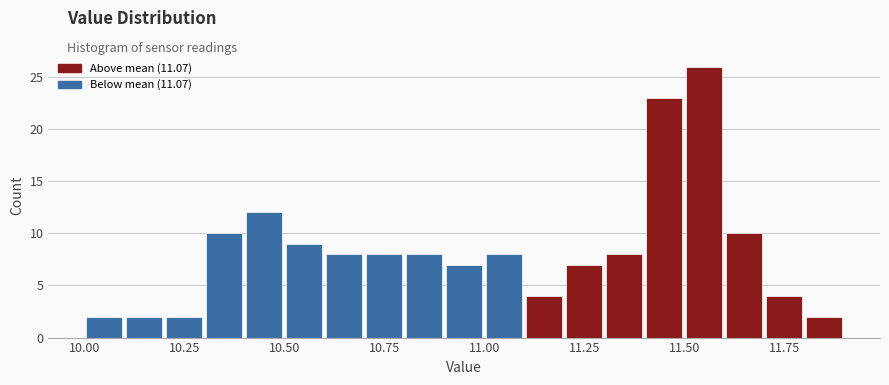

Read against the x-axis, roughly where is the centre of the tallest bar?

11.55